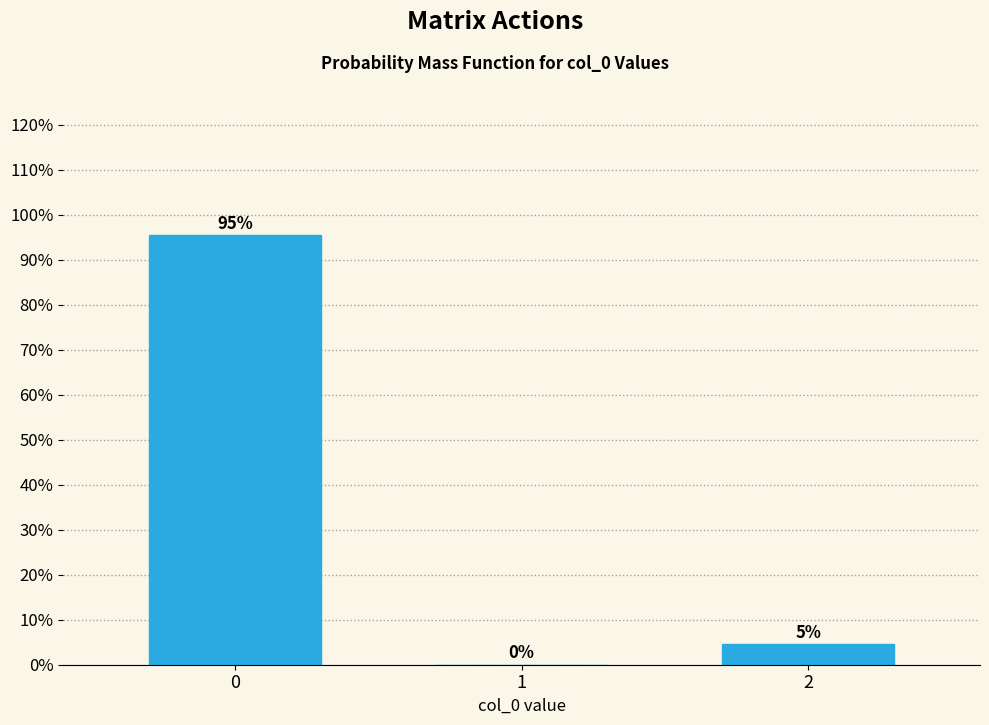

What is the sum of the values at 2 and 0?

100.0